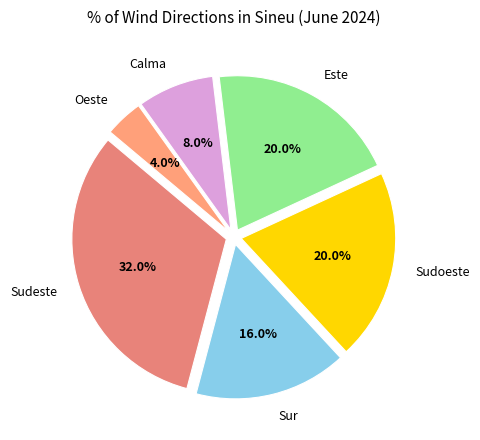

What percentage is the Sur slice, to the nearest percent?

16%